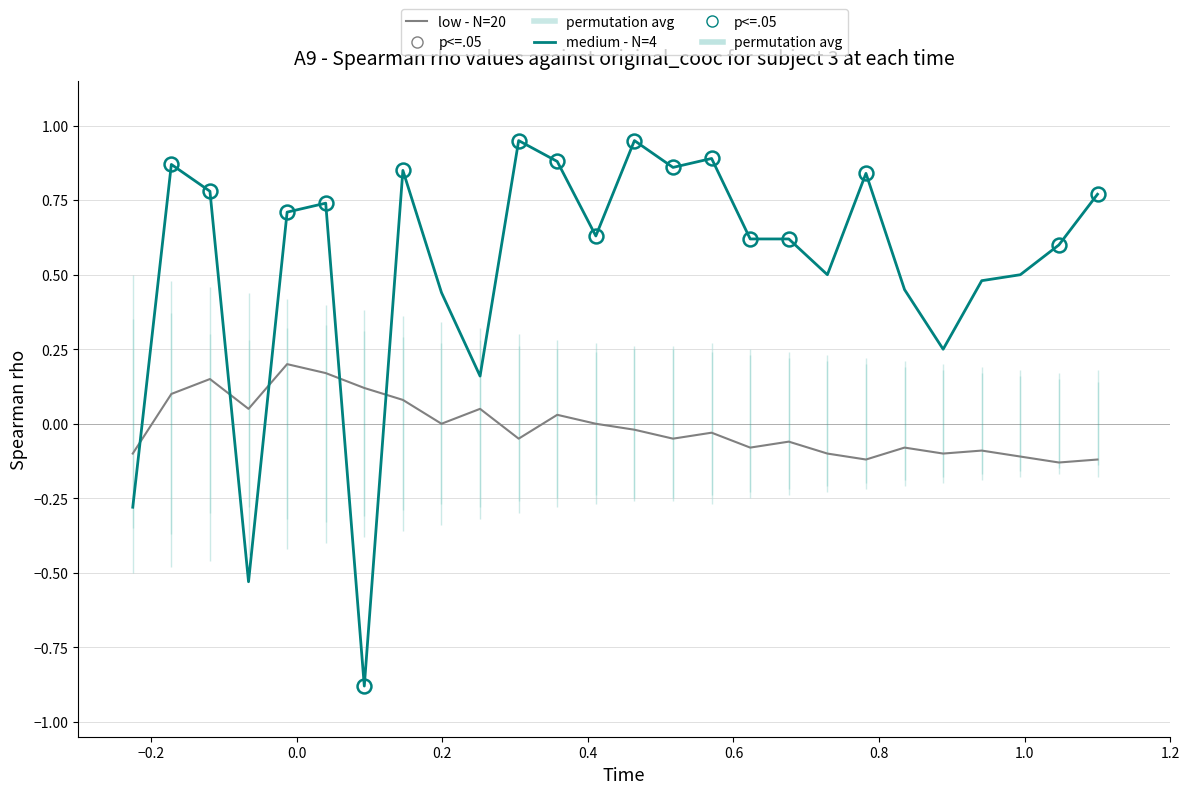

True or false: low - N=20 has more than 1 interior local peaks.

True